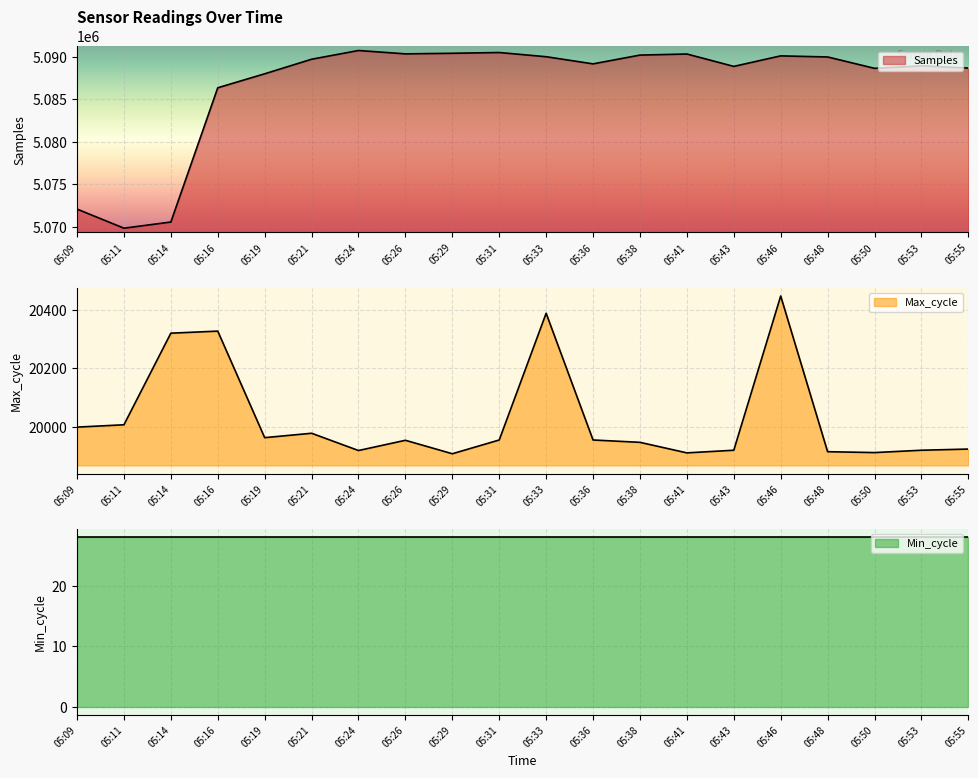

Which series has the largest total across all categories?

Samples